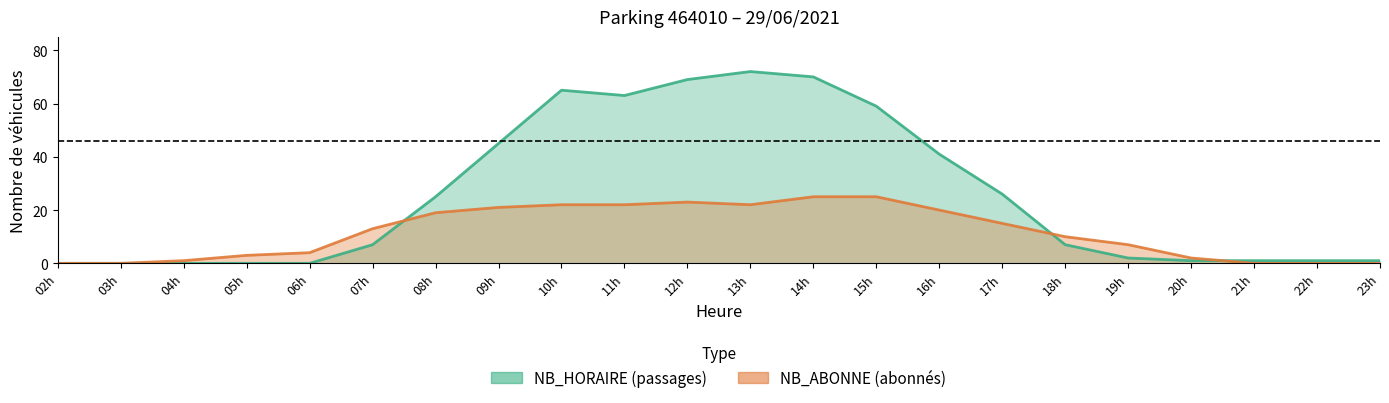

Is the value of NB_HORAIRE at 08h greater than the value of NB_ABONNE at 14h?

No